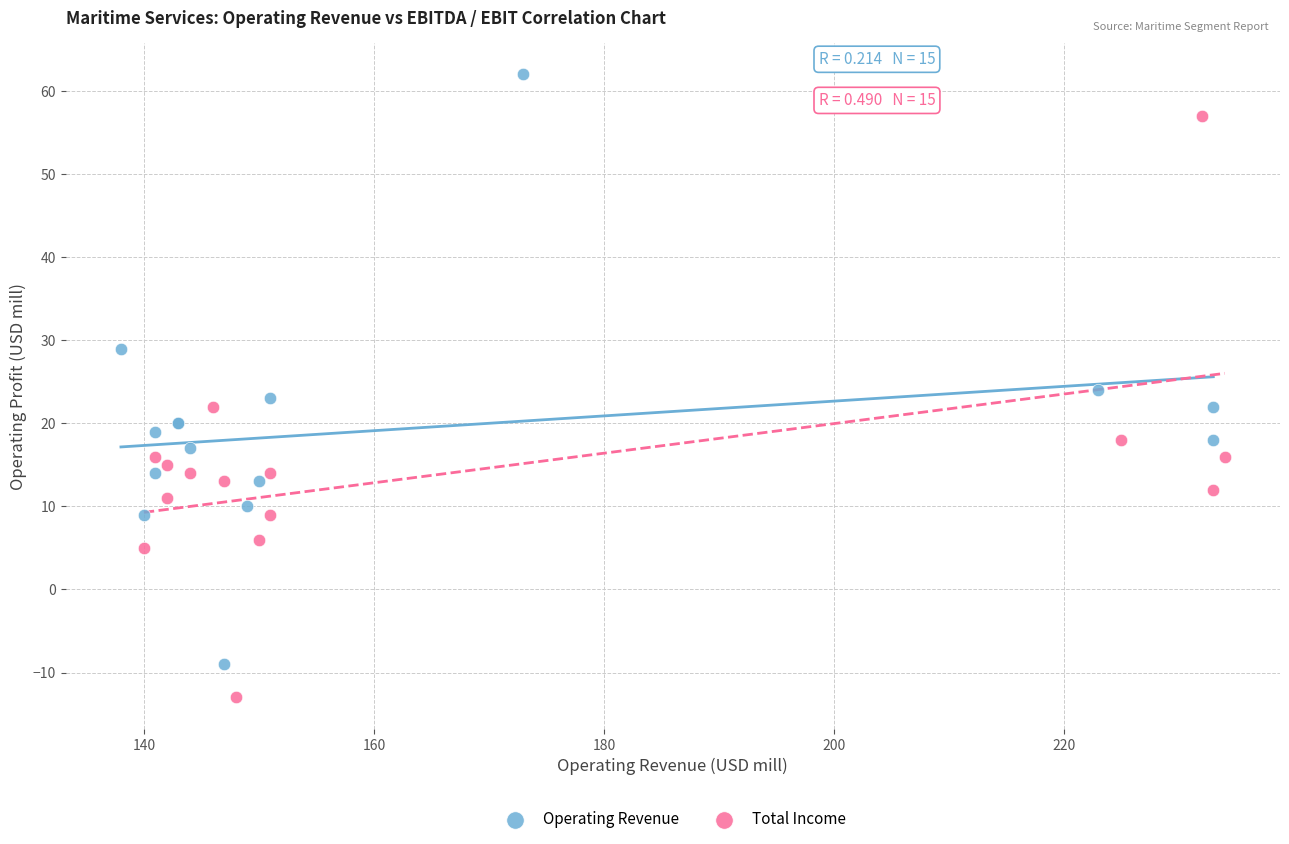

Which series reaches the minimum Y coordinate?

Total Income